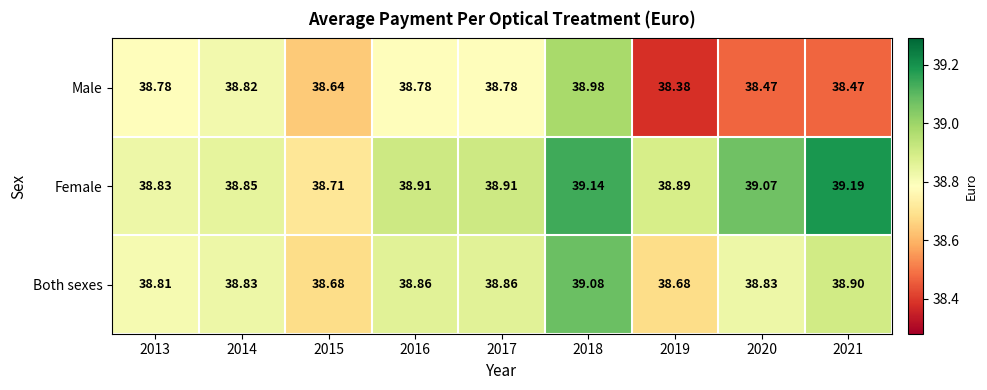

Which series changed the most between 2013 and 2015?

Male